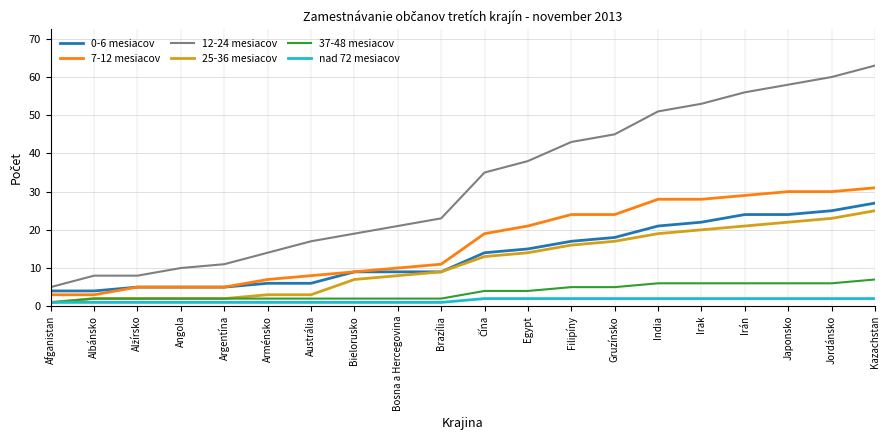

What position from the left is Irán?

17